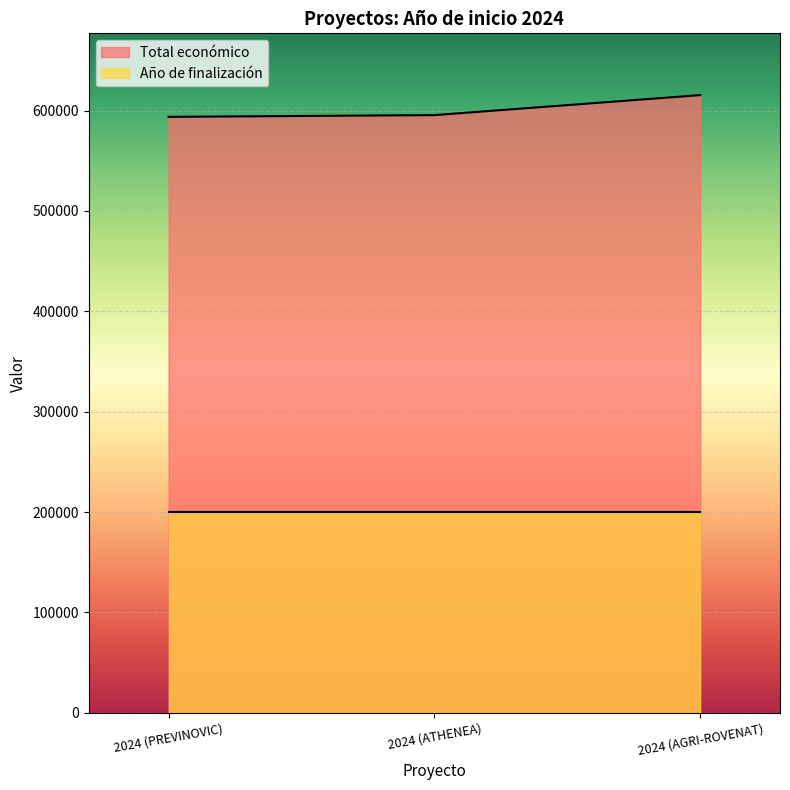

What is the value of the 3rd point from the left?

615375